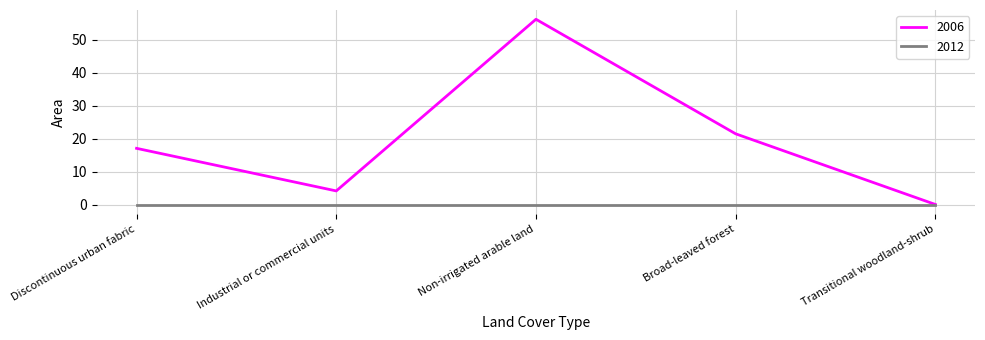

Which category has the highest value across all series?

Non-irrigated arable land